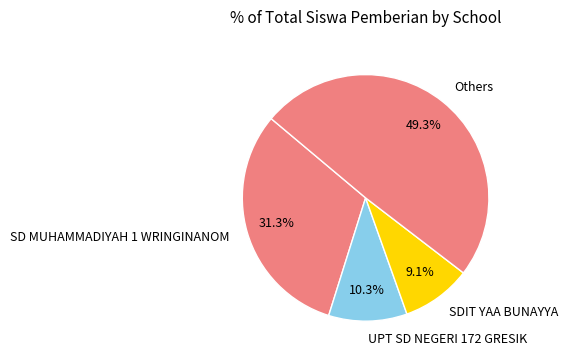

Rank the categories by value from highest to lowest.

Others, SD MUHAMMADIYAH 1 WRINGINANOM, UPT SD NEGERI 172 GRESIK, SDIT YAA BUNAYYA